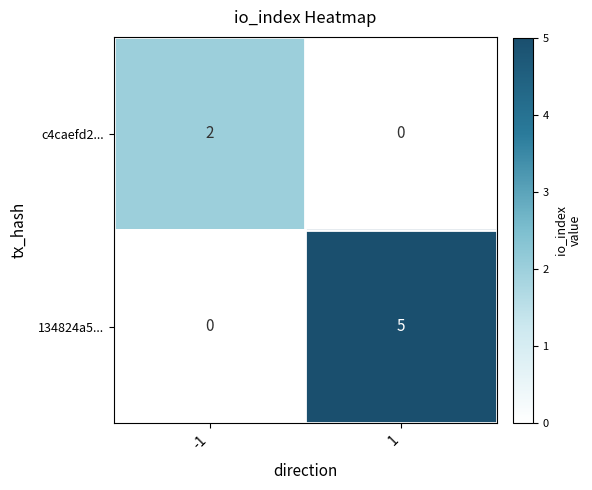

Reading left to right, transcribe all the data shown in this chart.

c4caefd2...: -1=2	1=0
134824a5...: -1=0	1=5